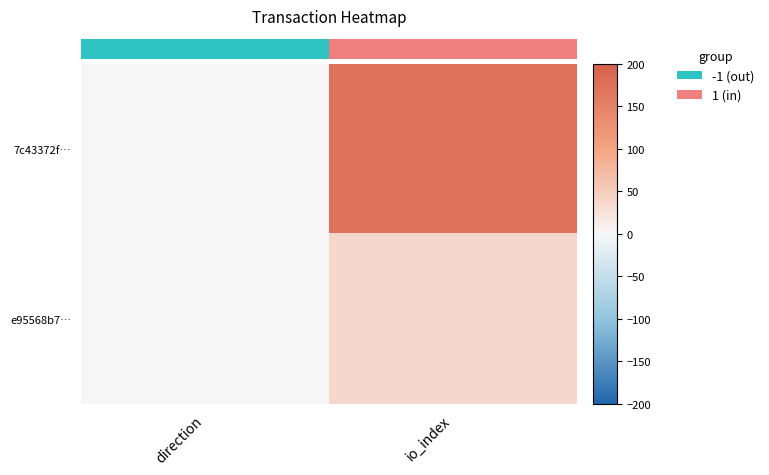

Between direction and io_index, which series saw the biggest shift?

7c43372f…